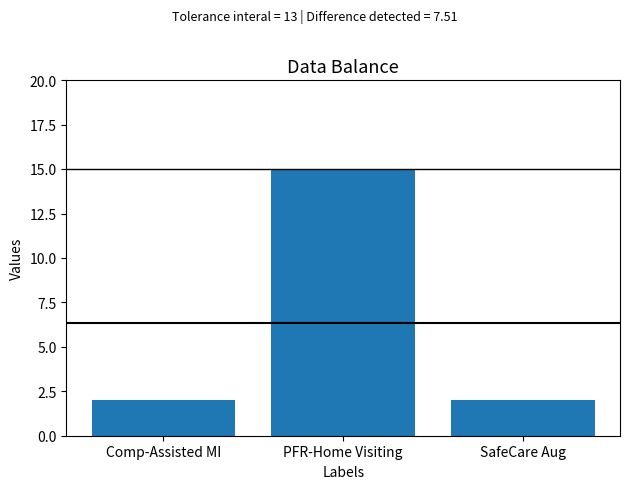

What is the ratio of the value at Comp-Assisted MI to the value at SafeCare Aug?

1.0